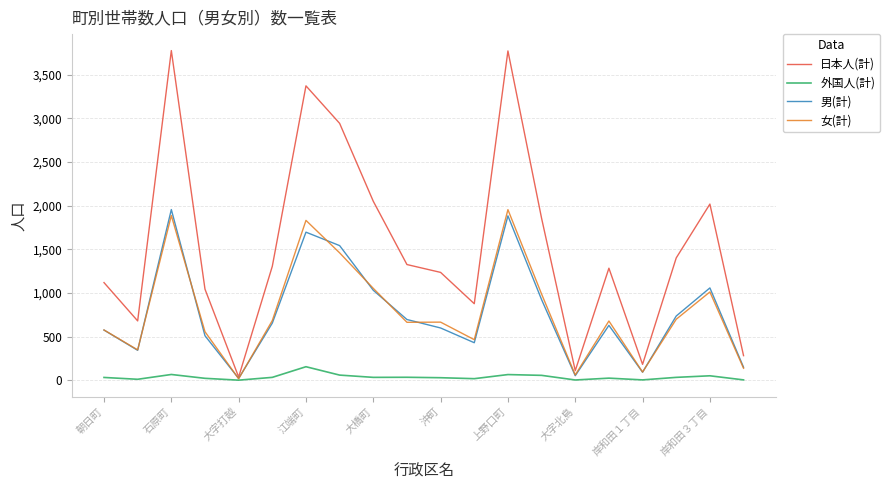

Count the number of data series in this chart.

4